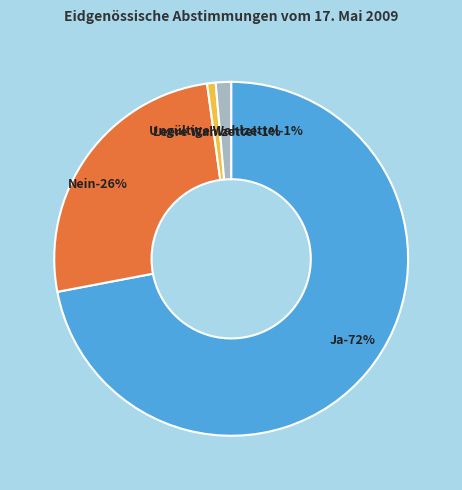

What percentage is the Leere Wahlzettel slice, to the nearest percent?

1%